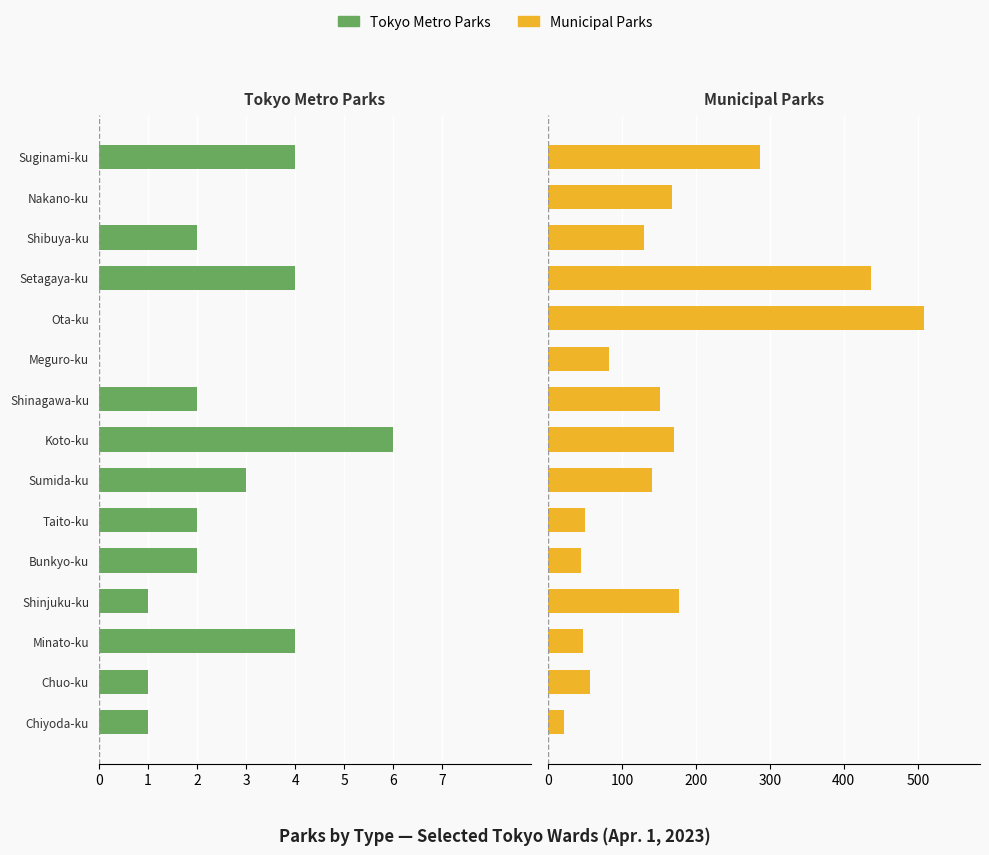

What is the difference between the maximum and second lowest values in the Tokyo Metro Parks series?

4